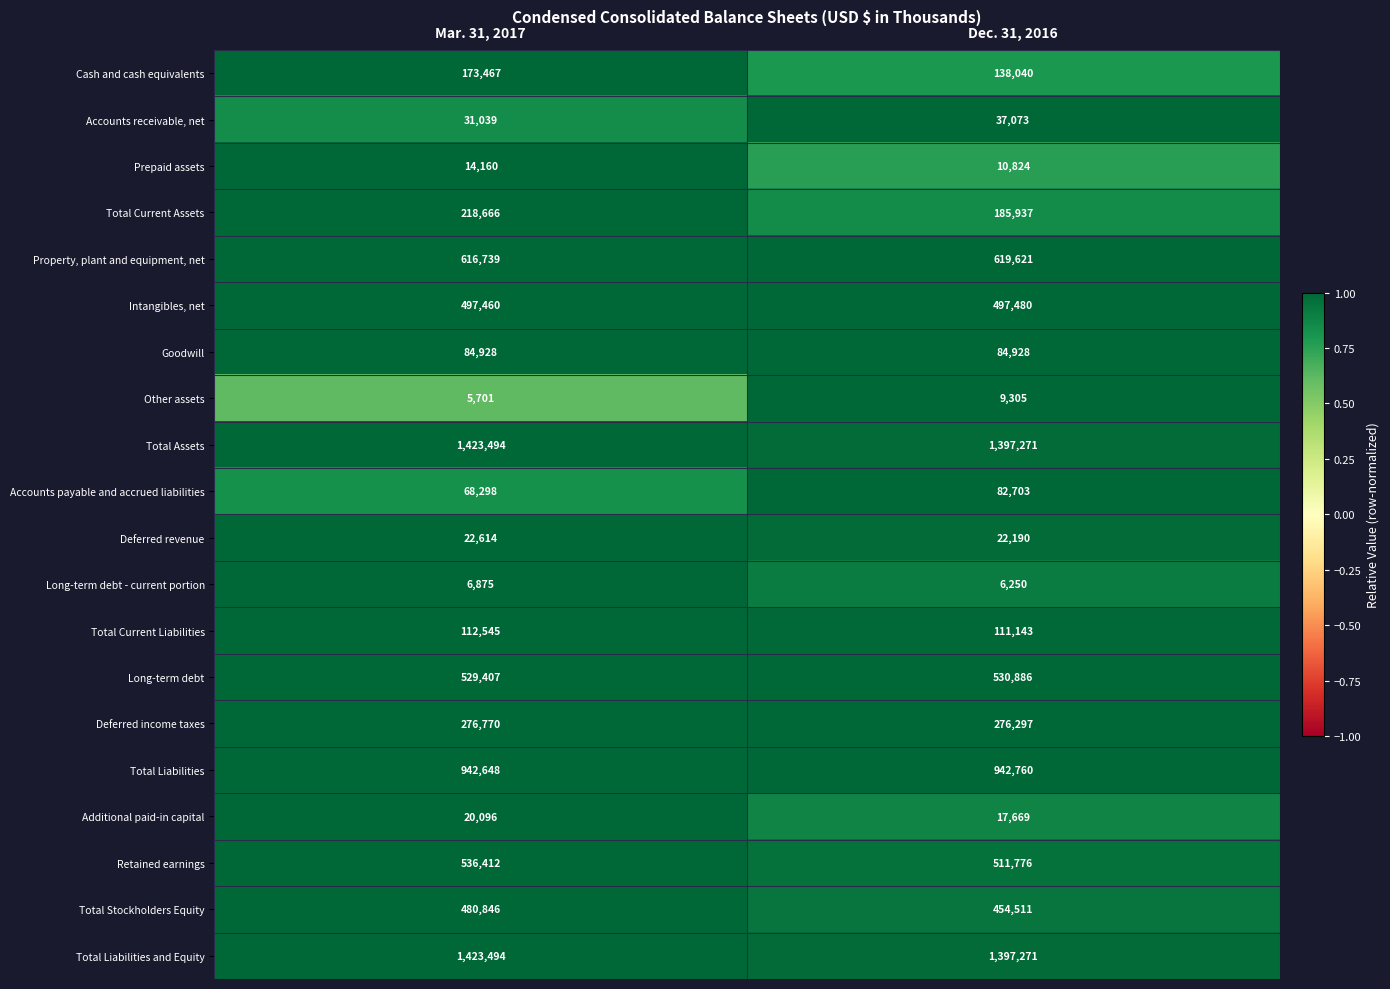

Count the number of categories in the chart.

2